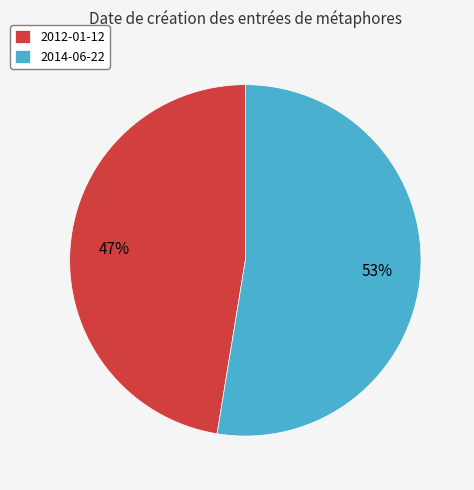

Is the sum of 2014-06-22 and 2012-01-12 greater than half?

Yes